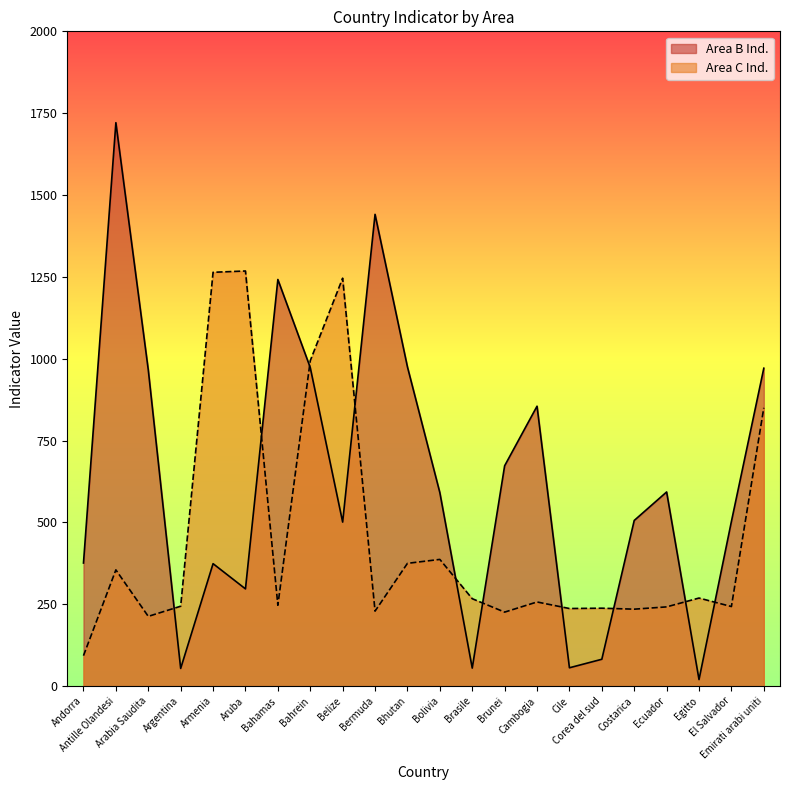

List the series in order of their peak value, highest first.

Area B Ind., Area C Ind.